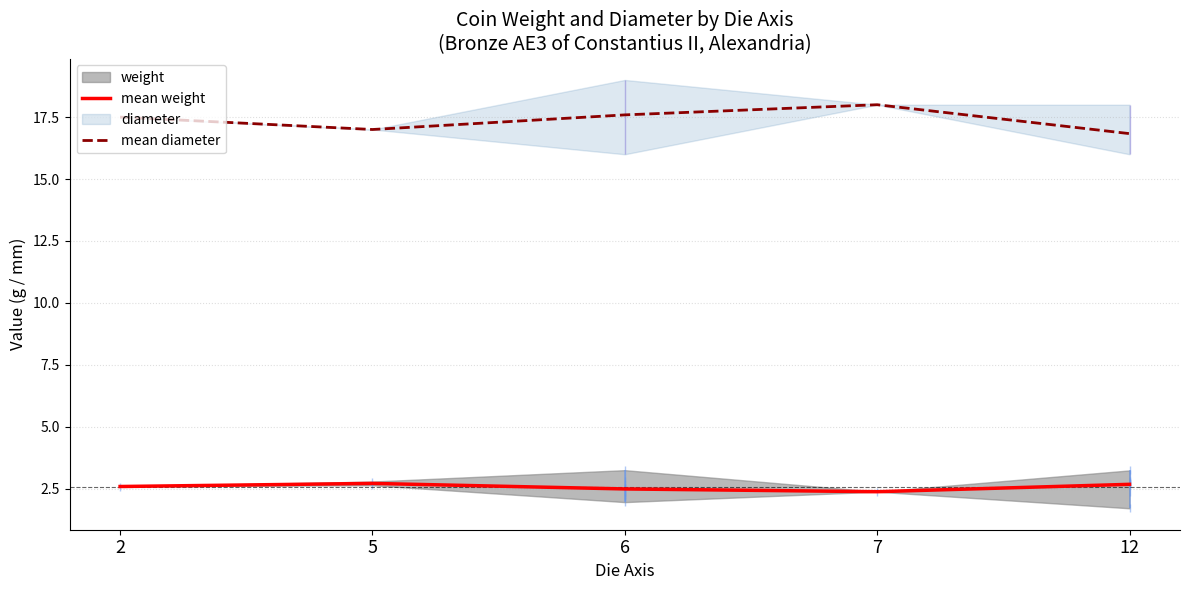

What is the difference between the second highest and second lowest values in the mean diameter series?

0.6